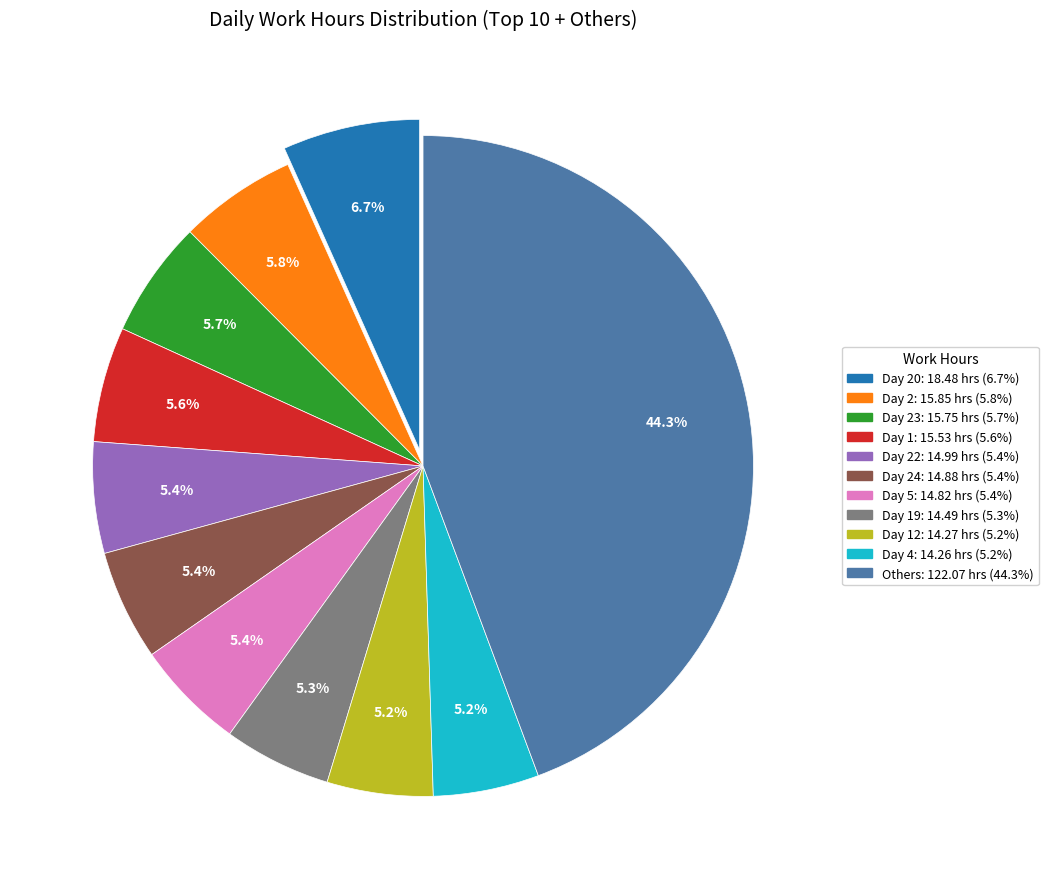

Is there any slice that represents more than half of the pie?

No